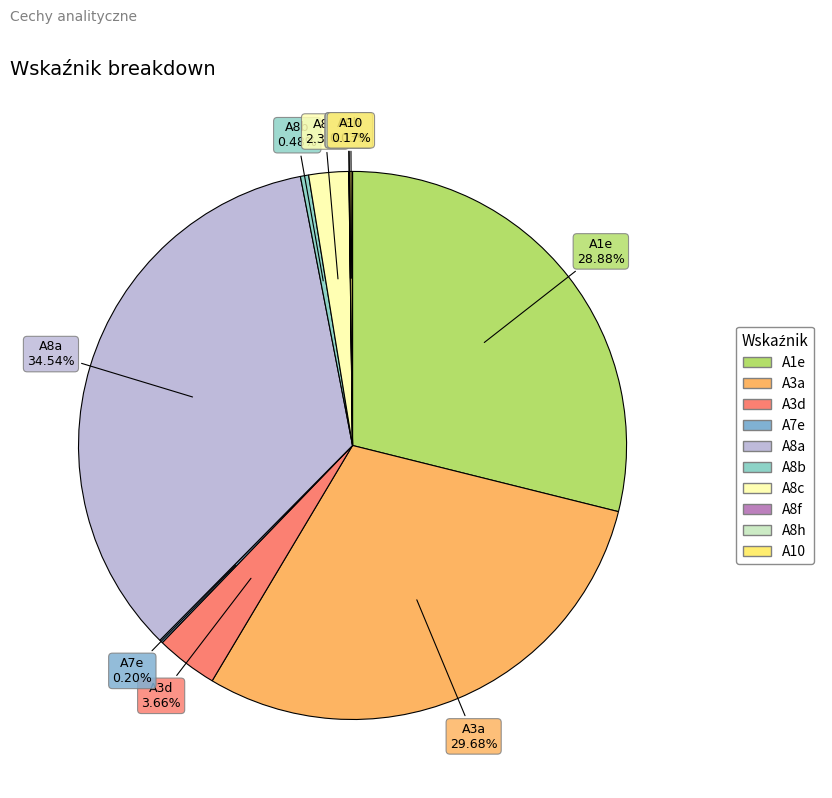

Which has a higher value, A8a or A8c?

A8a